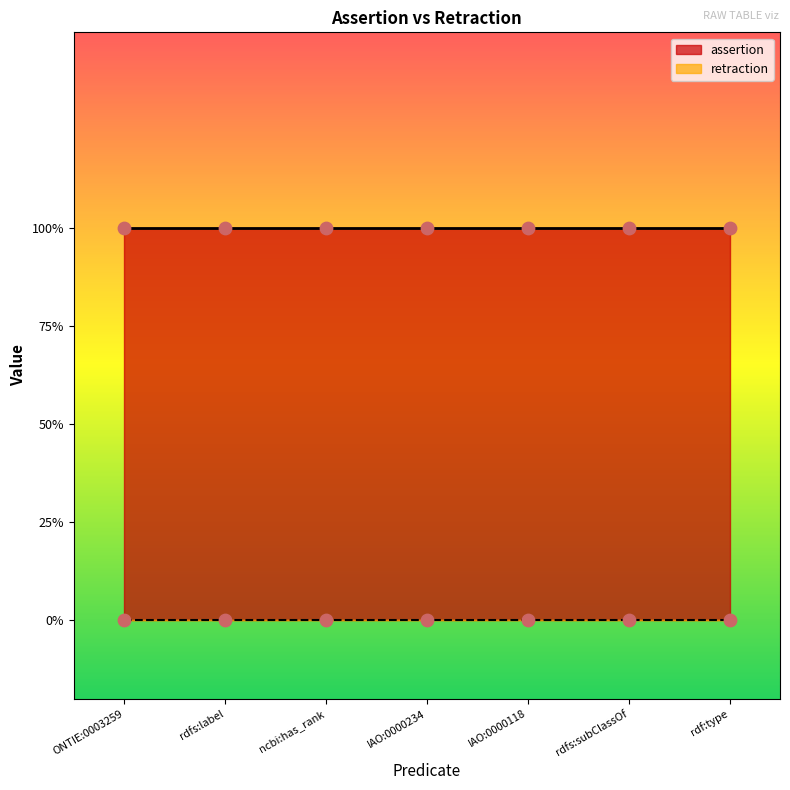

At how many categories does at least one series exceed 0?

7